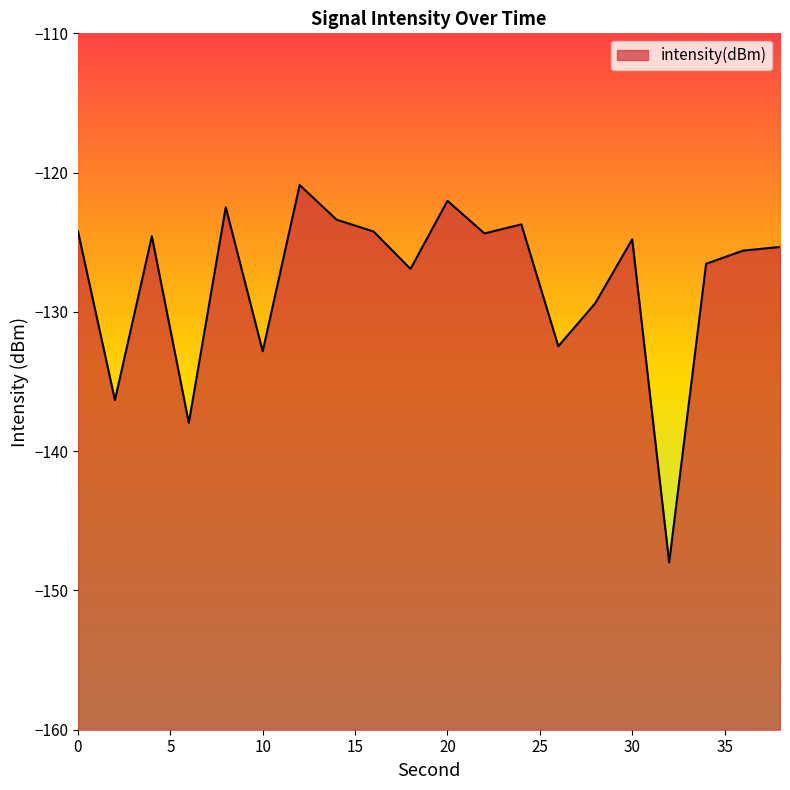

How many values are below -124?

15